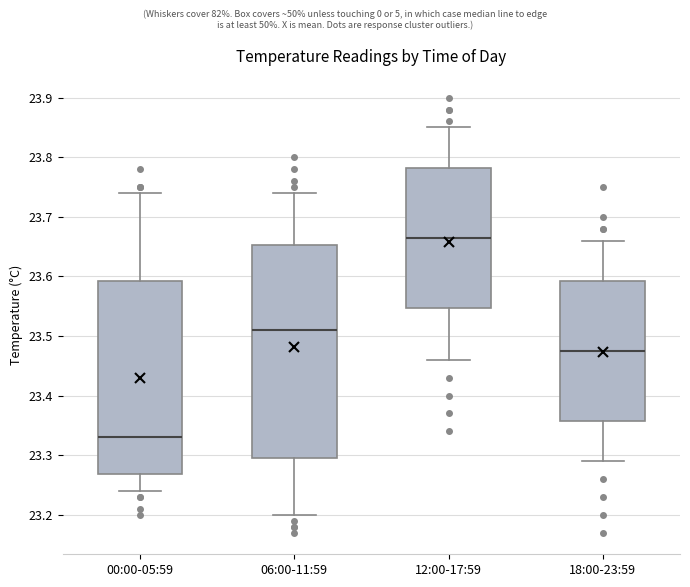

Reading left to right, read every box against the y-axis: the position of its median line, the range the box covers, and the ends of its whiskers. The values are not printed on the chart, so give them approximately, as read against the axis.

00:00-05:59: median 23.33, box 23.27 to 23.59, whiskers 23.24 to 23.74
06:00-11:59: median 23.51, box 23.30 to 23.65, whiskers 23.20 to 23.74
12:00-17:59: median 23.67, box 23.55 to 23.78, whiskers 23.46 to 23.85
18:00-23:59: median 23.48, box 23.36 to 23.59, whiskers 23.29 to 23.66